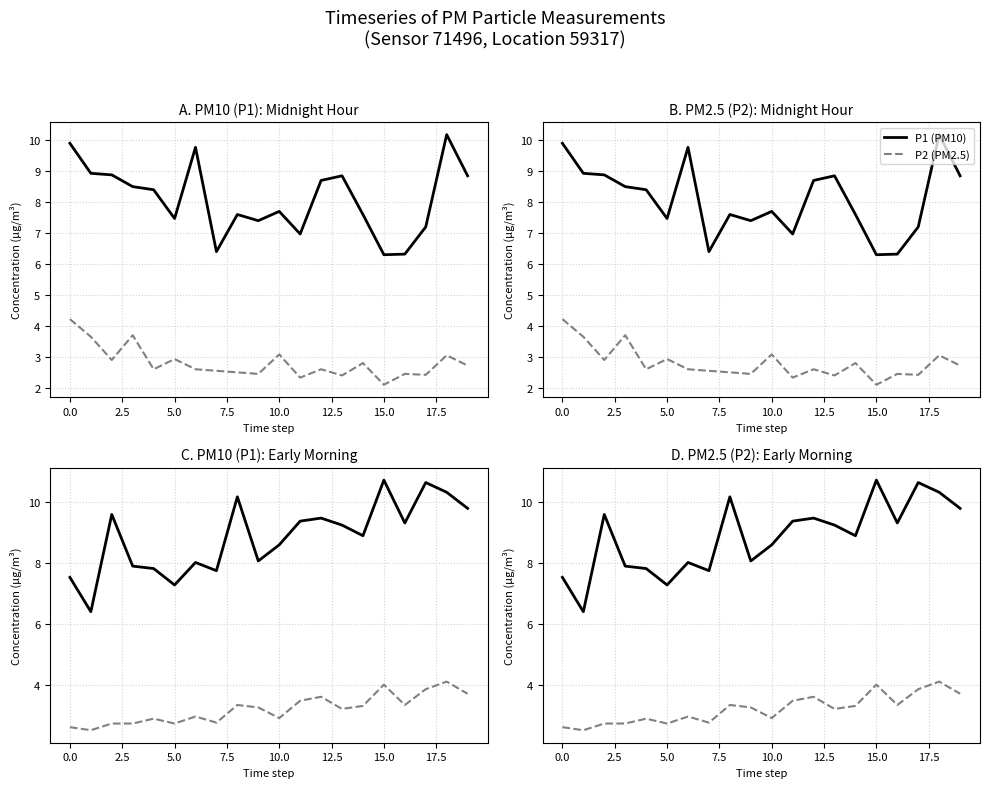

What is the average value of the P1 (PM10) series?

8.8